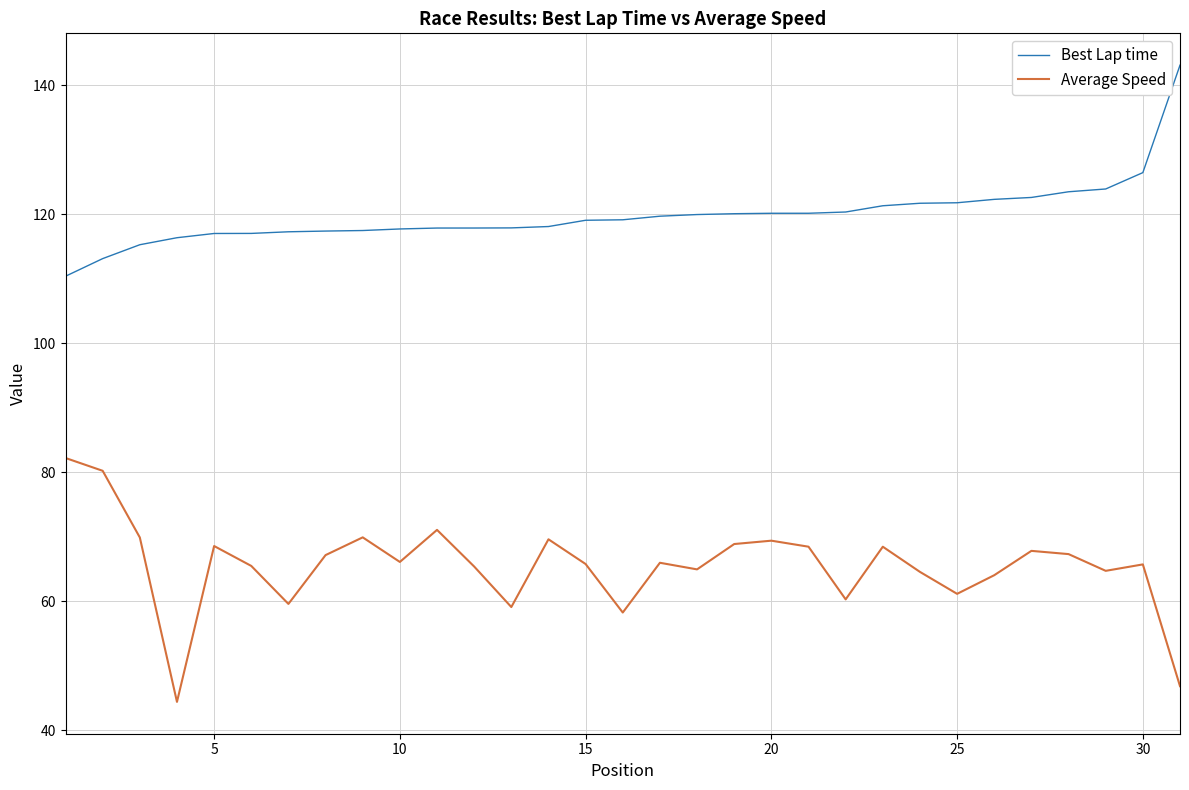

What is the sum of all Average Speed values?

2030.9